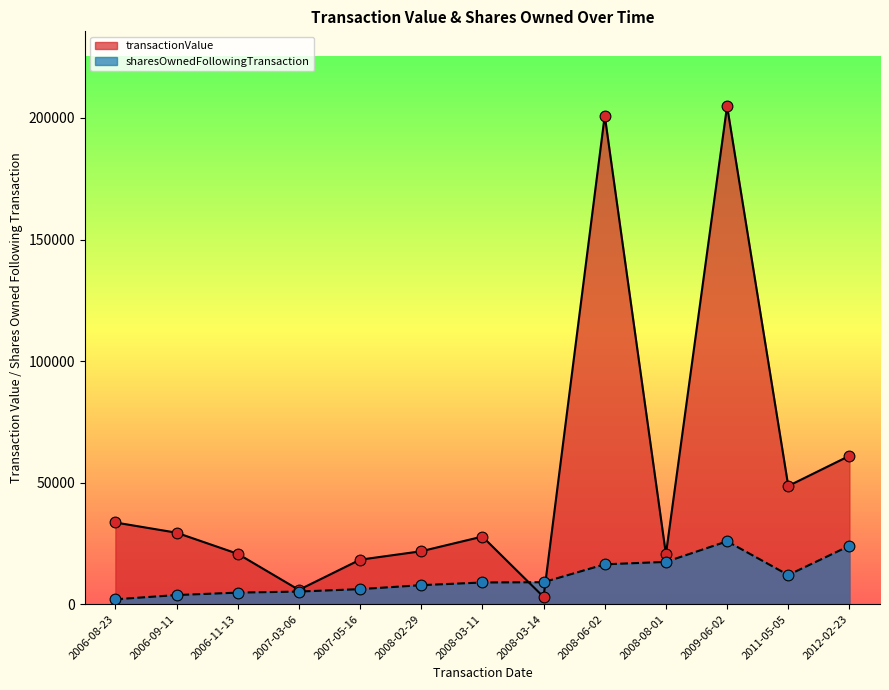

At how many categories does at least one series exceed 4955?

13